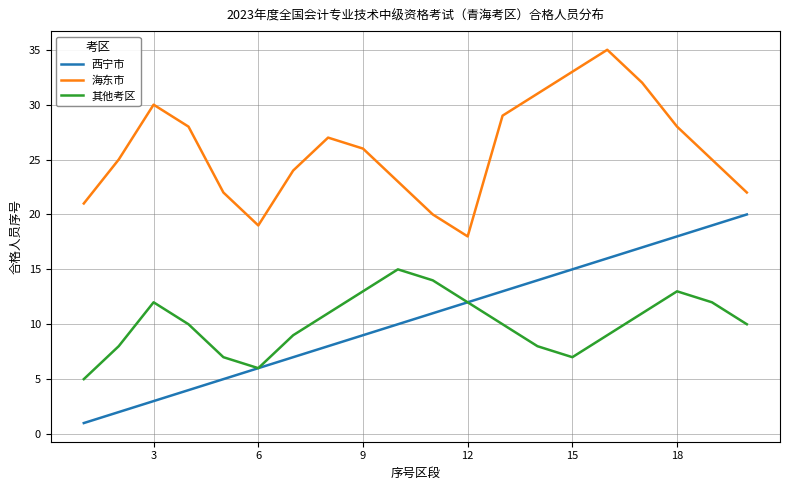

Which series has the largest total across all categories?

海东市